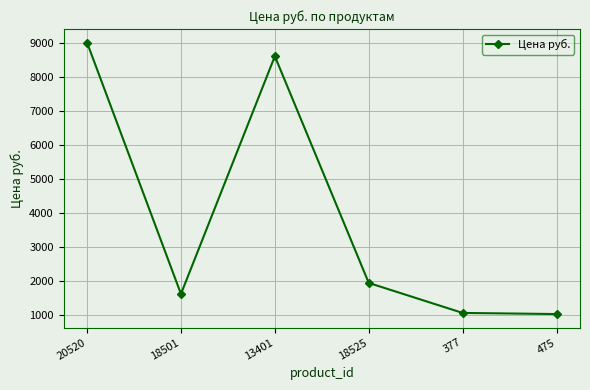

The chart shows a value of 9007.0 at 20520. True or false?

True